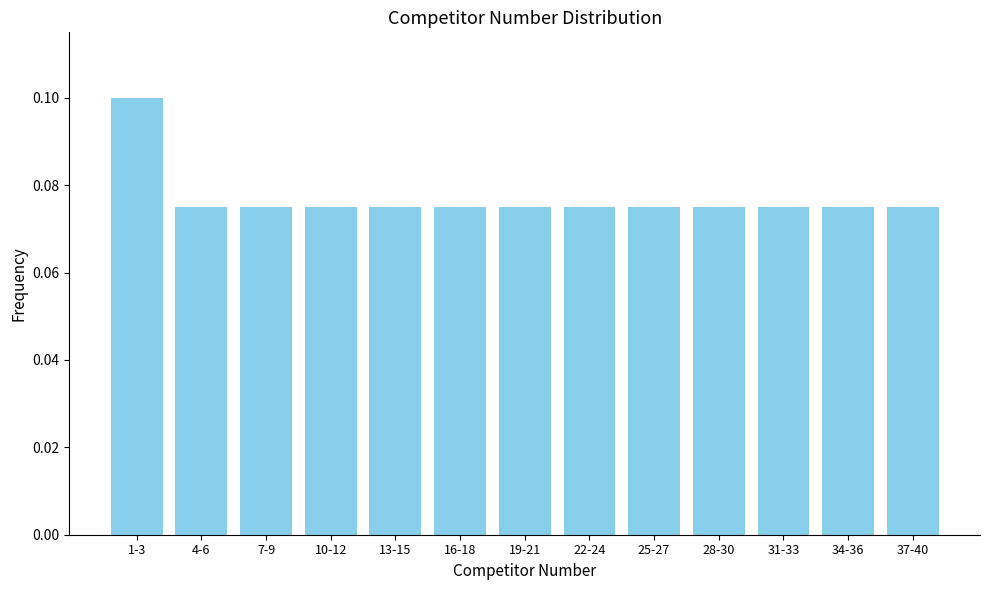

Which label corresponds to the largest value in the chart?

1-3